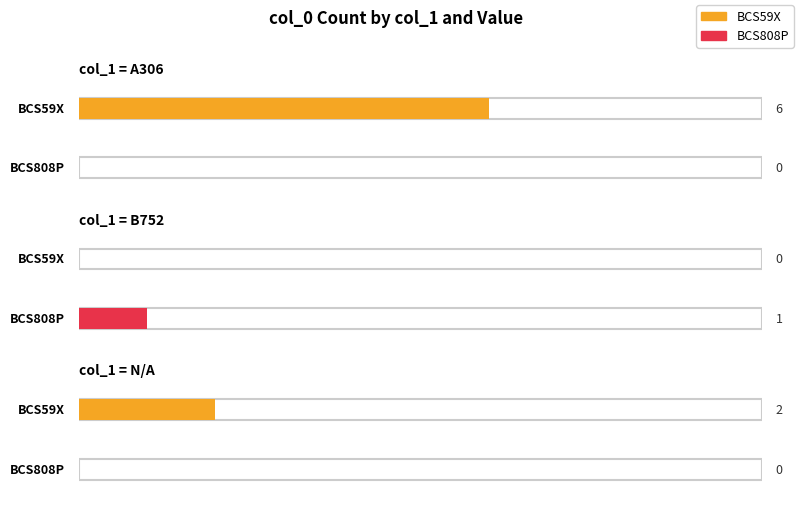

Between B752 and A306, which is larger?

A306